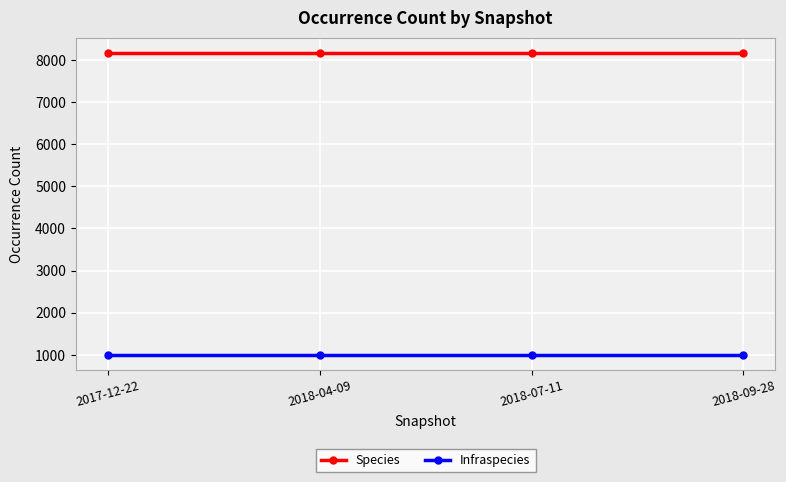

Is the value of Species at 2018-09-28 greater than the value of Infraspecies at 2018-07-11?

Yes